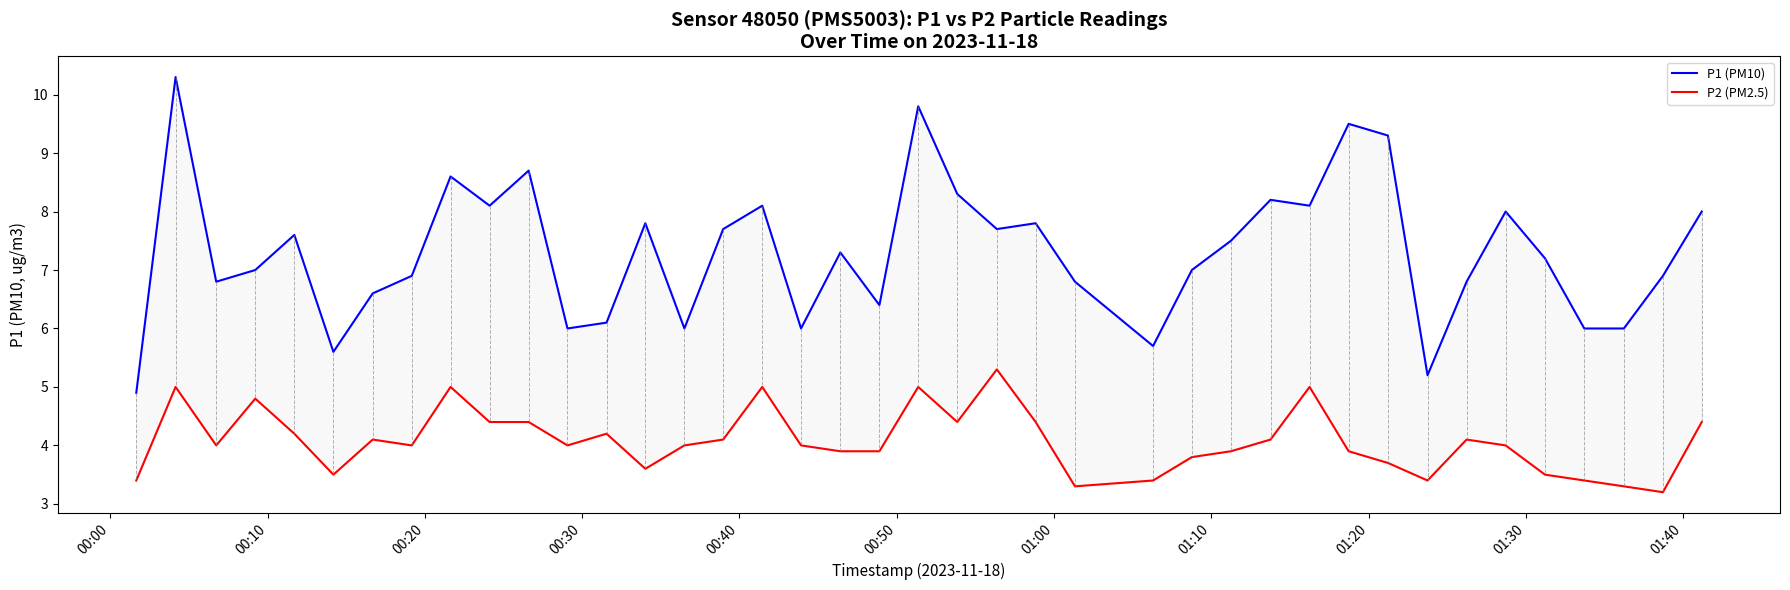

Does the chart have visible grid lines?

No